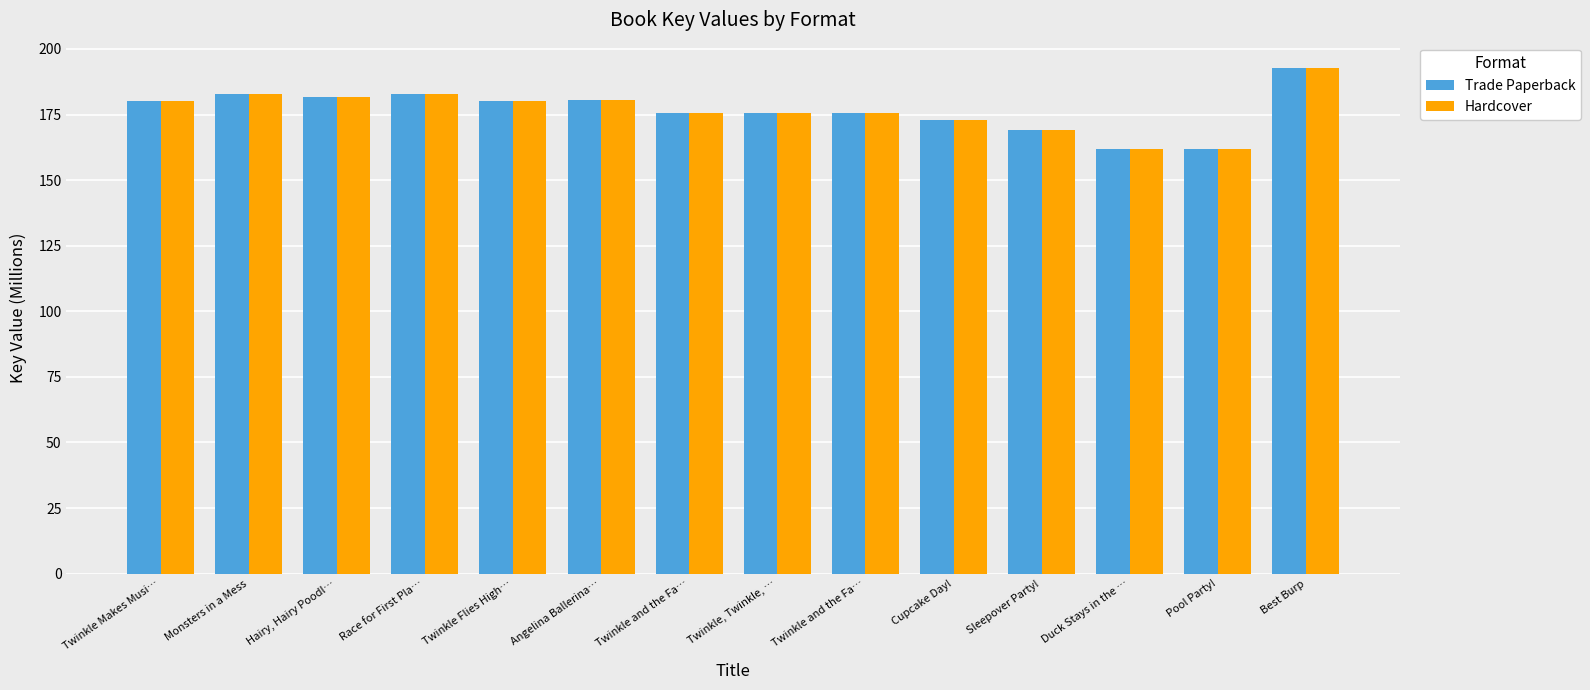

Reading left to right, list all the values displayed in this chart.

Trade Paperback: Twinkle Makes Musi…=180.0	Monsters in a Mess=182.8	Hairy, Hairy Poodl…=181.7	Race for First Pla…=182.8	Twinkle Flies High…=180.0	Angelina Ballerina…=180.7	Twinkle and the Fa…=175.5	Twinkle, Twinkle, …=175.5	Twinkle and the Fa…=175.5	Cupcake Day!=173.0	Sleepover Party!=169.0	Duck Stays in the …=161.9	Pool Party!=161.9	Best Burp=192.8
Hardcover: Twinkle Makes Musi…=180.0	Monsters in a Mess=182.8	Hairy, Hairy Poodl…=181.7	Race for First Pla…=182.8	Twinkle Flies High…=180.0	Angelina Ballerina…=180.7	Twinkle and the Fa…=175.5	Twinkle, Twinkle, …=175.5	Twinkle and the Fa…=175.5	Cupcake Day!=173.0	Sleepover Party!=169.0	Duck Stays in the …=161.9	Pool Party!=161.9	Best Burp=192.8